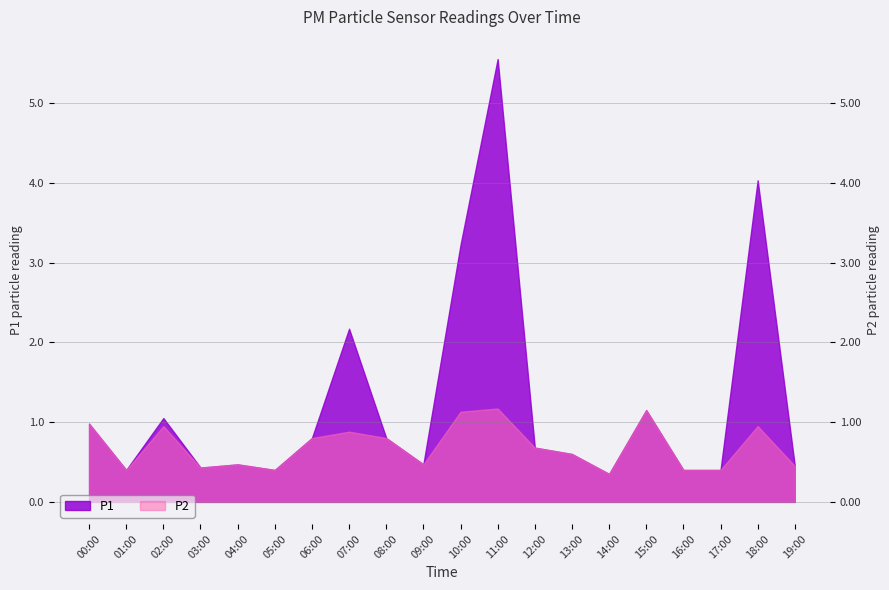

What is the value of the P1 point at the 10th from the left?

0.5